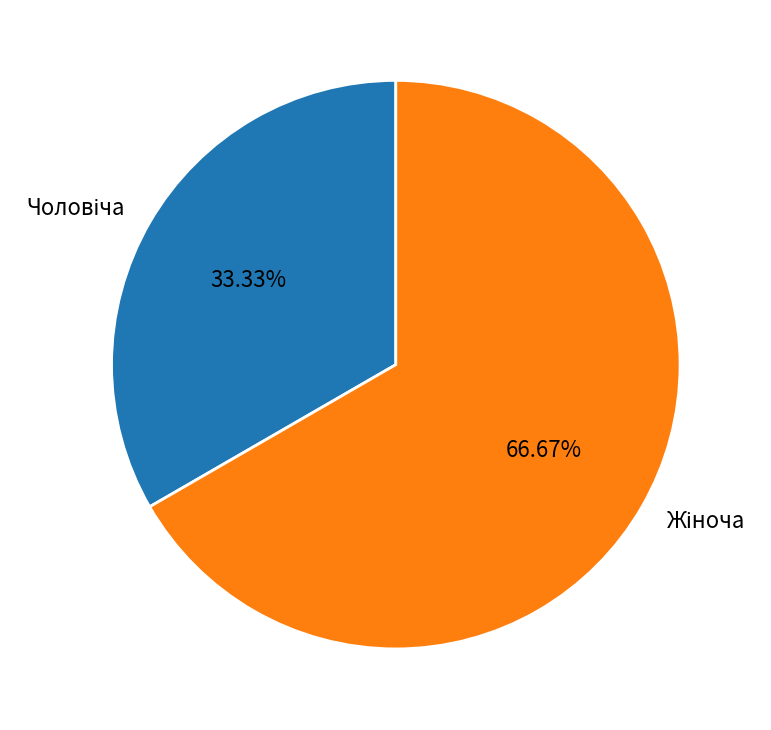

Does any single category account for the majority?

Yes